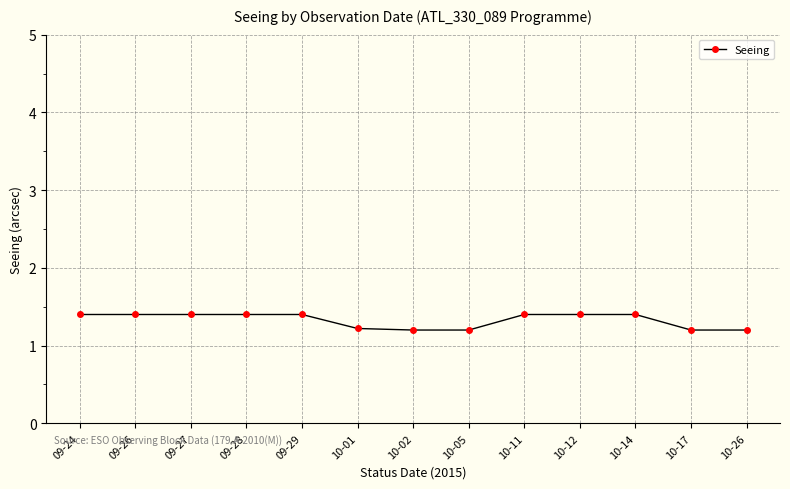

What is the sum of the values at 10-01 and 10-02?

2.4